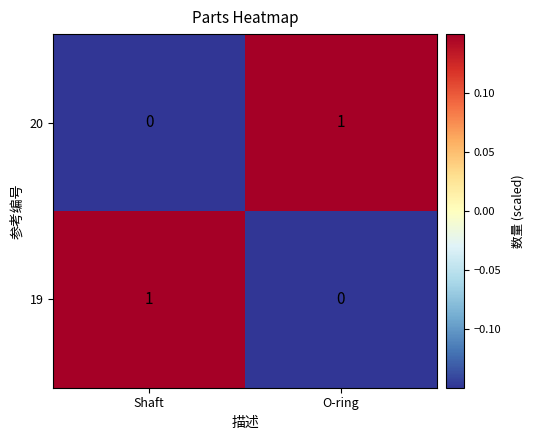

At which label is 20 closest to 0?

Shaft